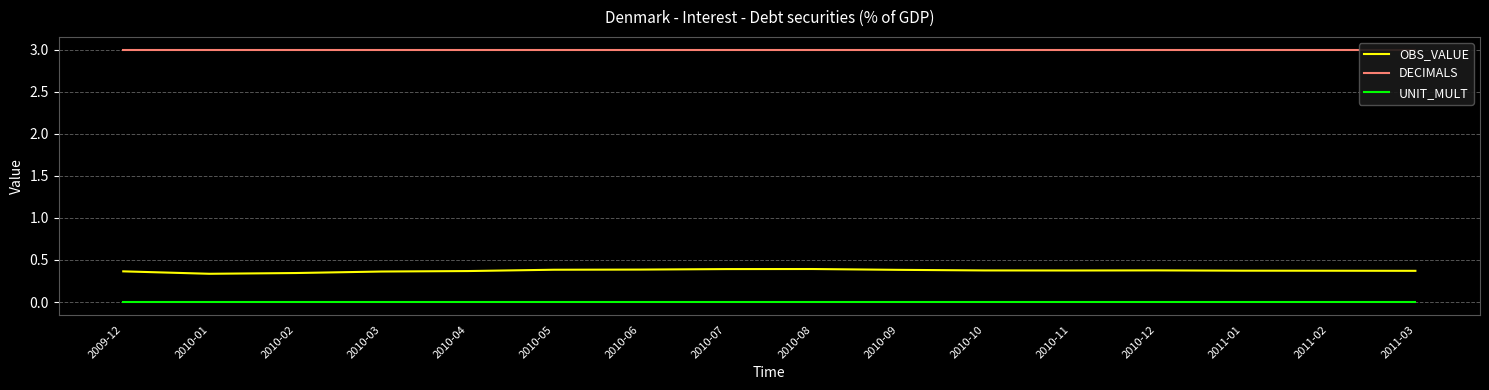

Which series has the largest range (max minus min)?

OBS_VALUE